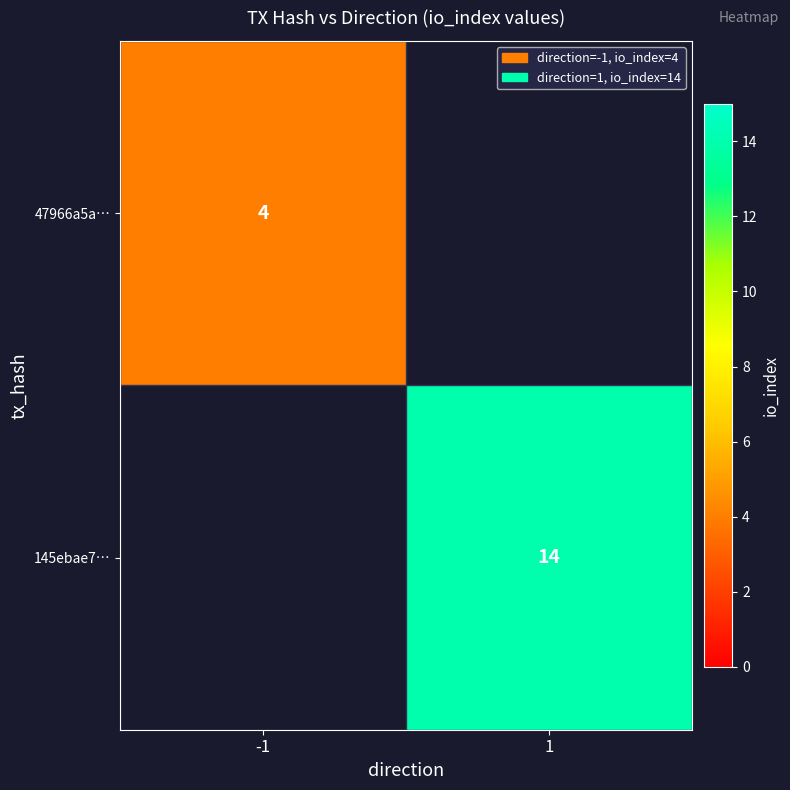

The value of 47966a5a… at -1 is 2. True or false?

False